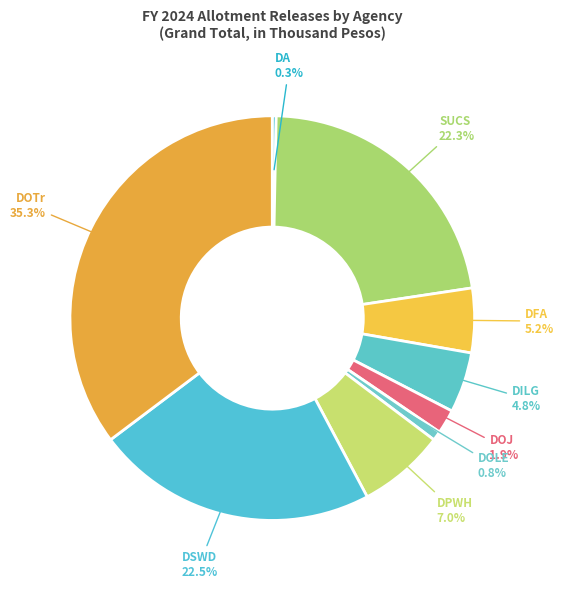

Count the number of slices in the pie.

9